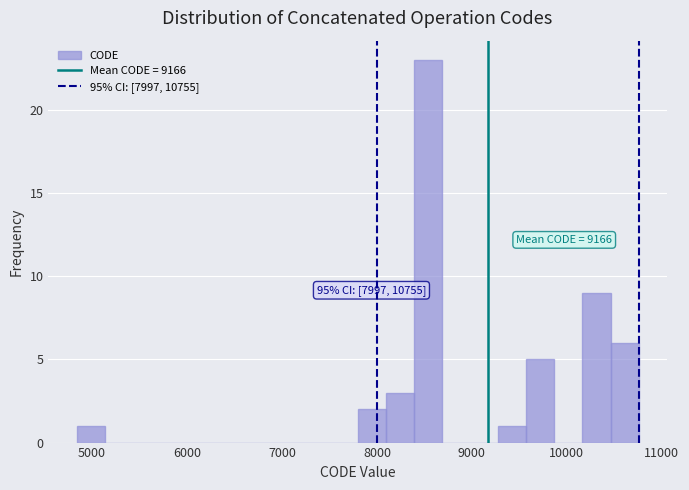

Read against the x-axis, roughly where is the centre of the tallest bar?

8500